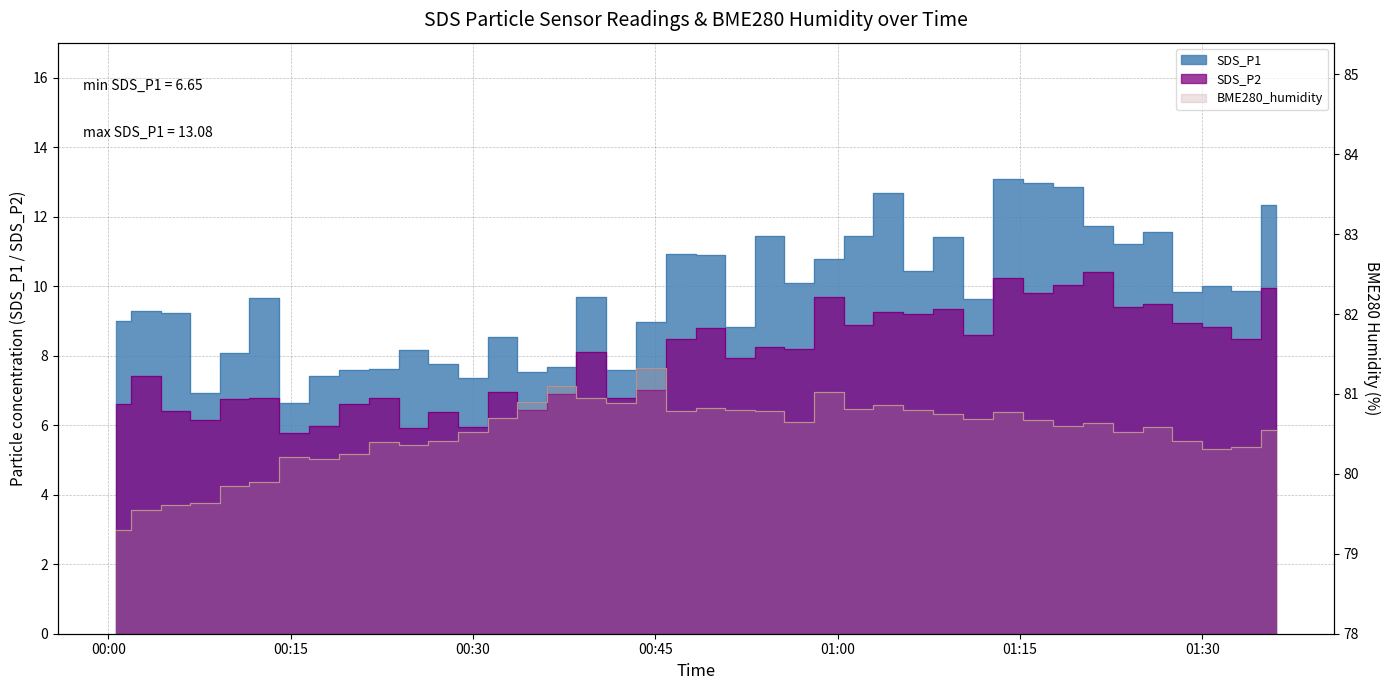

Reading left to right, list all the values displayed in this chart.

SDS_P1: 9.0	9.3	9.2	6.9	8.1	9.7	6.7	7.4	7.6	7.6	8.2	7.8	7.3	8.6	7.5	7.7	9.7	7.6	9.0	10.9	10.9	8.8	11.4	10.1	10.8	11.4	12.7	10.4	11.4	9.6	13.1	13.0	12.8	11.7	11.2	11.6	9.8	10.0	9.8	12.3
SDS_P2: 6.6	7.4	6.4	6.2	6.8	6.8	5.8	6.0	6.6	6.8	5.9	6.4	6.0	7.0	6.5	6.9	8.1	6.8	7.0	8.5	8.8	7.9	8.2	8.2	9.7	8.9	9.2	9.2	9.3	8.6	10.2	9.8	10.0	10.4	9.4	9.5	8.9	8.8	8.5	9.9
BME280_humidity: 79.3	79.5	79.6	79.6	79.8	79.9	80.2	80.2	80.2	80.4	80.4	80.4	80.5	80.7	80.9	81.1	81.0	80.9	81.3	80.8	80.8	80.8	80.8	80.7	81.0	80.8	80.9	80.8	80.8	80.7	80.8	80.7	80.6	80.6	80.5	80.6	80.4	80.3	80.3	80.5